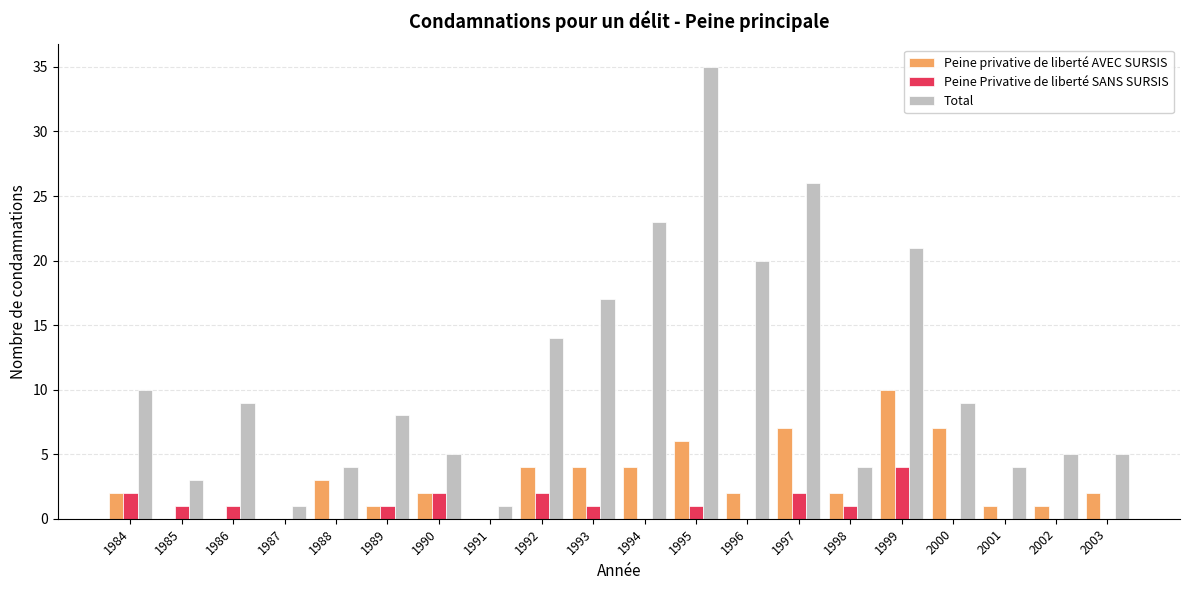

Is the value of Total at 1992 greater than the value of Peine Privative de liberté SANS SURSIS at 2003?

Yes